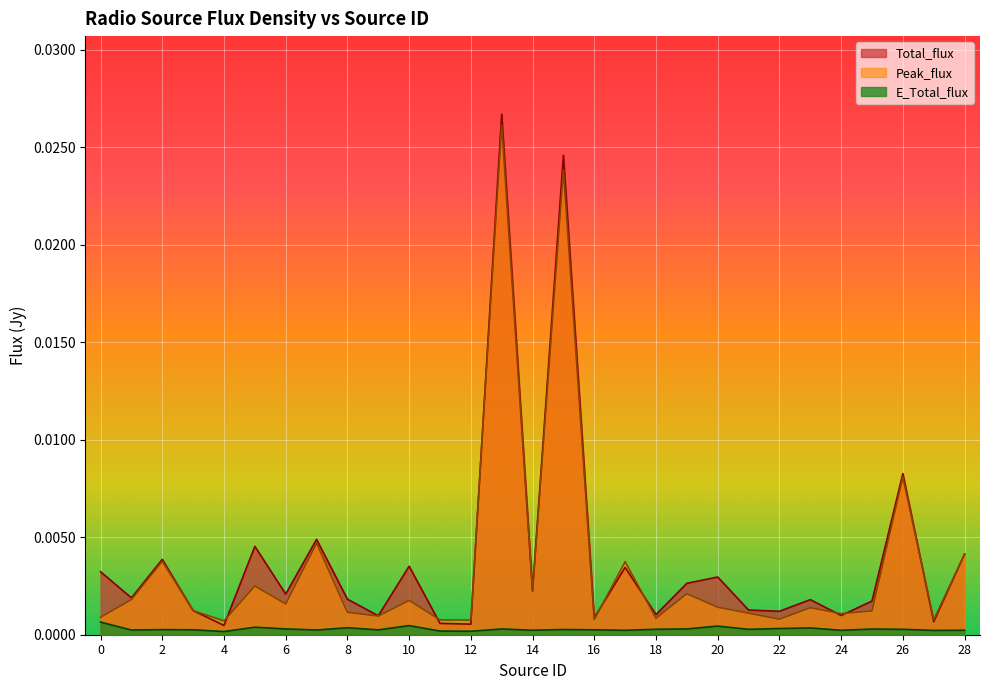

At which category does the chart reach its minimum across all series?

4